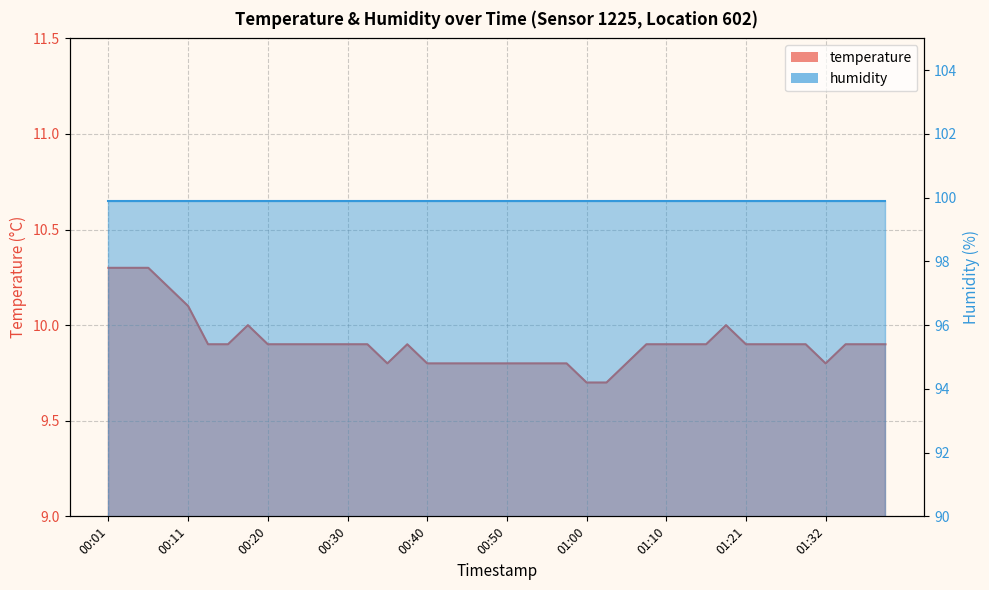

Reading left to right, list all the values displayed in this chart.

10.3	10.3	10.3	10.2	10.1	9.9	9.9	10.0	9.9	9.9	9.9	9.9	9.9	9.9	9.8	9.9	9.8	9.8	9.8	9.8	9.8	9.8	9.8	9.8	9.7	9.7	9.8	9.9	9.9	9.9	9.9	10.0	9.9	9.9	9.9	9.9	9.8	9.9	9.9	9.9